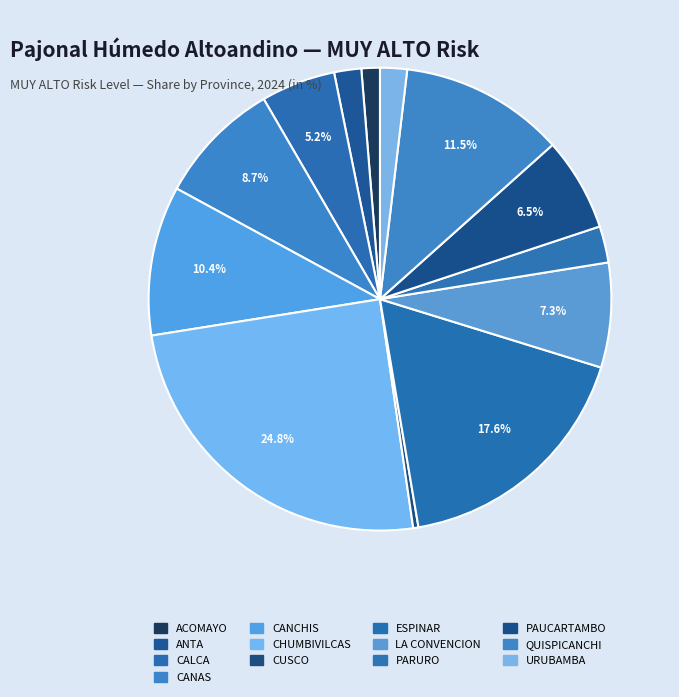

Count the number of slices in the pie.

13